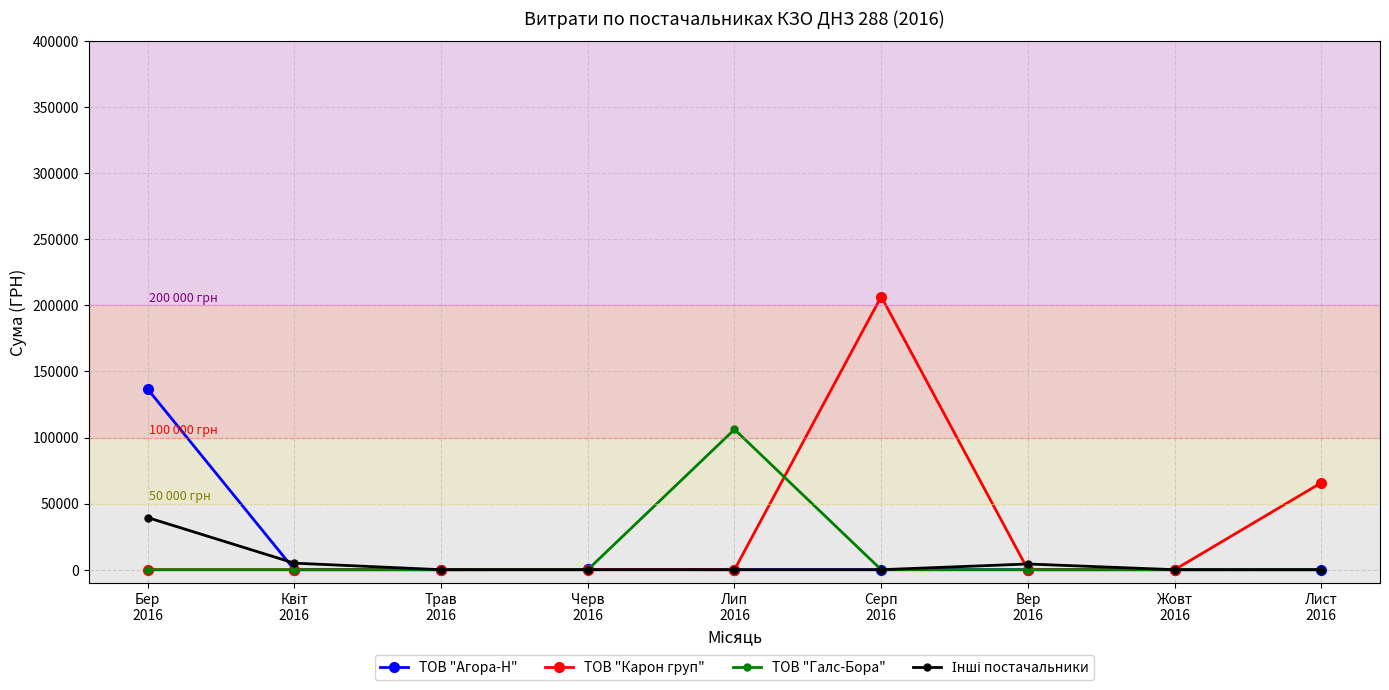

What is the maximum value for ТОВ "Агора-Н"?

136621.8